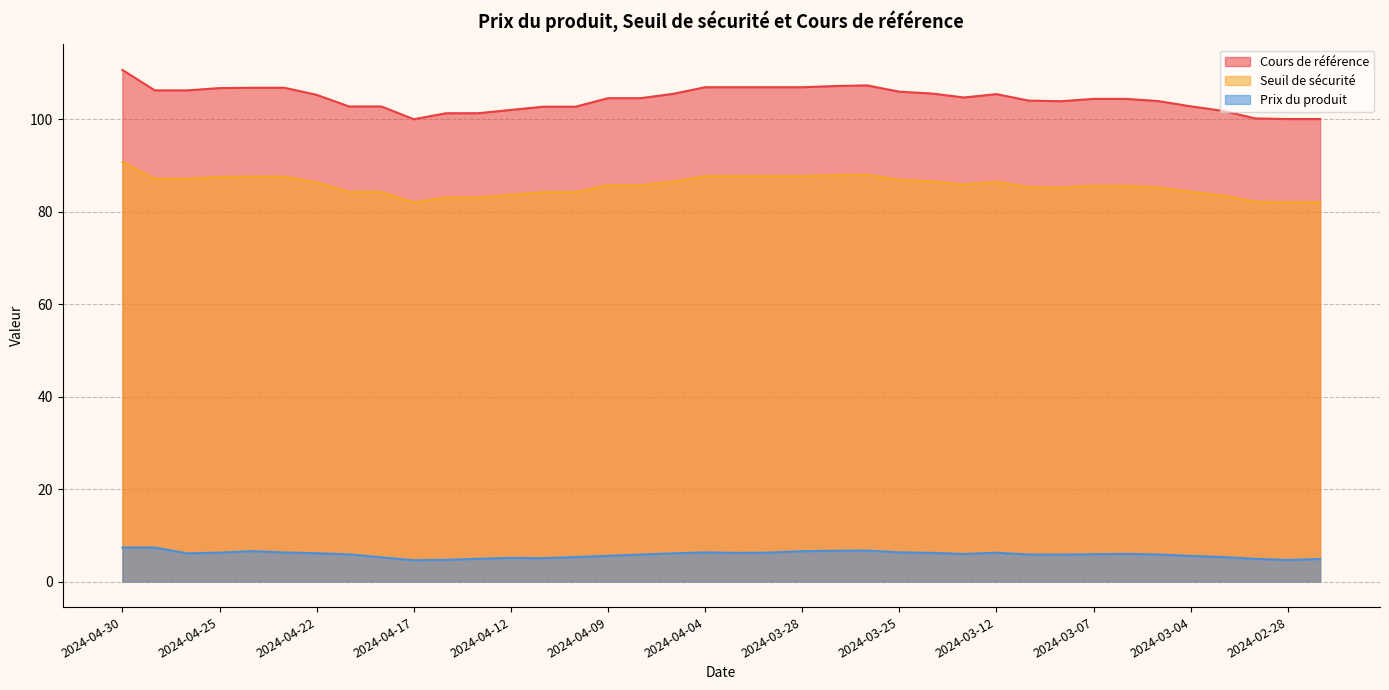

What is the value of the Cours de référence point at the 35th from the left?

101.8